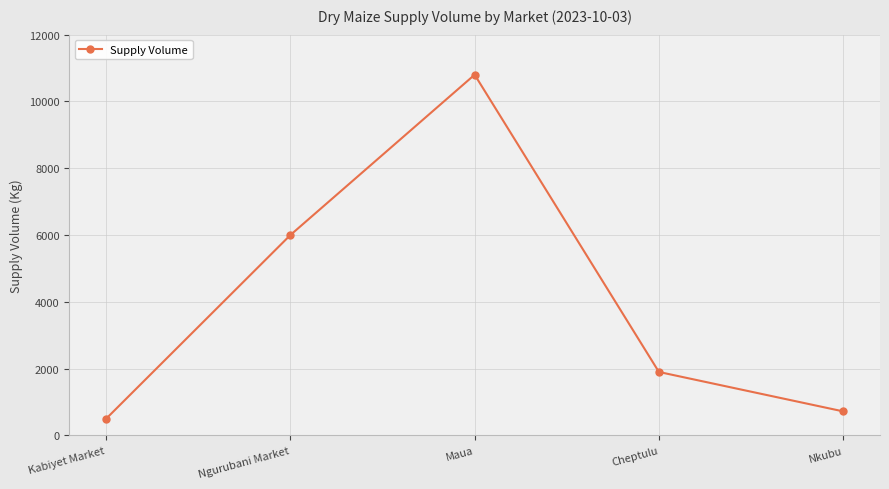

Does the chart have visible grid lines?

Yes